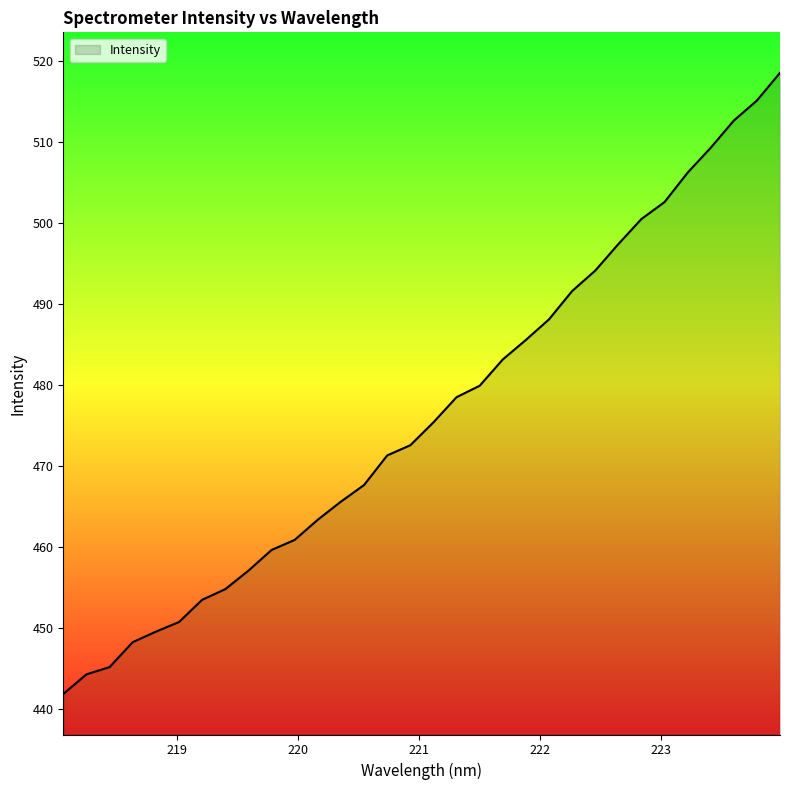

What is the minimum value shown in the chart?

441.8